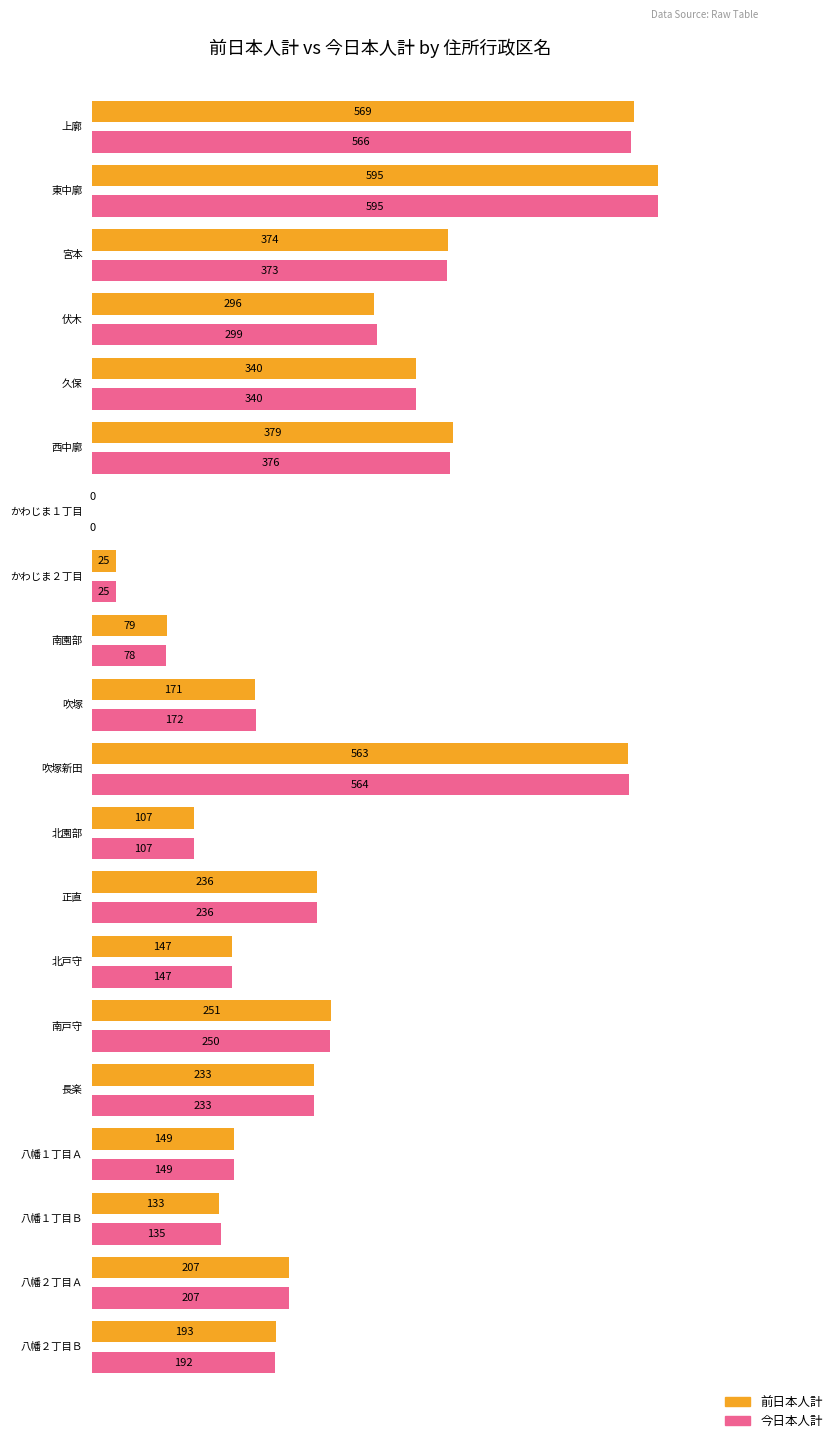

Reading right to left, list all the values displayed in this chart.

前日本人計: 193	207	133	149	233	251	147	236	107	563	171	79	25	0	379	340	296	374	595	569
今日本人計: 192	207	135	149	233	250	147	236	107	564	172	78	25	0	376	340	299	373	595	566